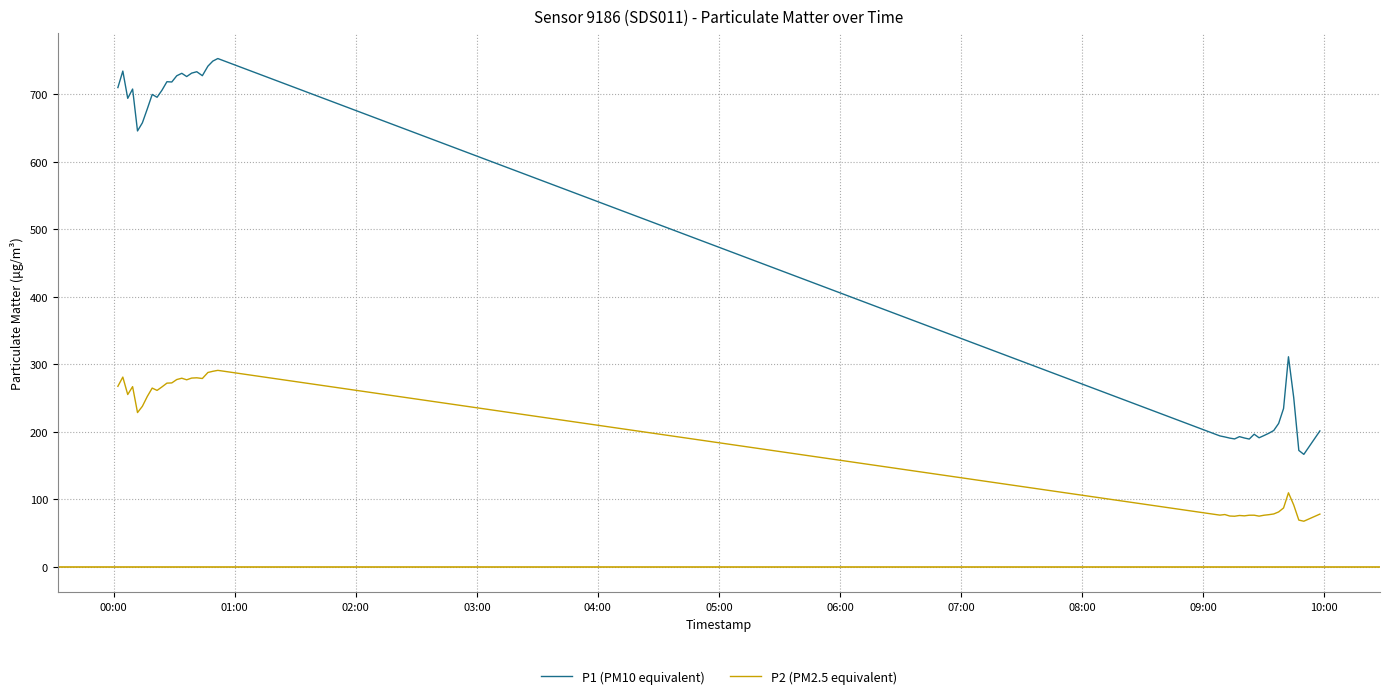

Which series has the largest total across all categories?

P1 (PM10 equivalent)